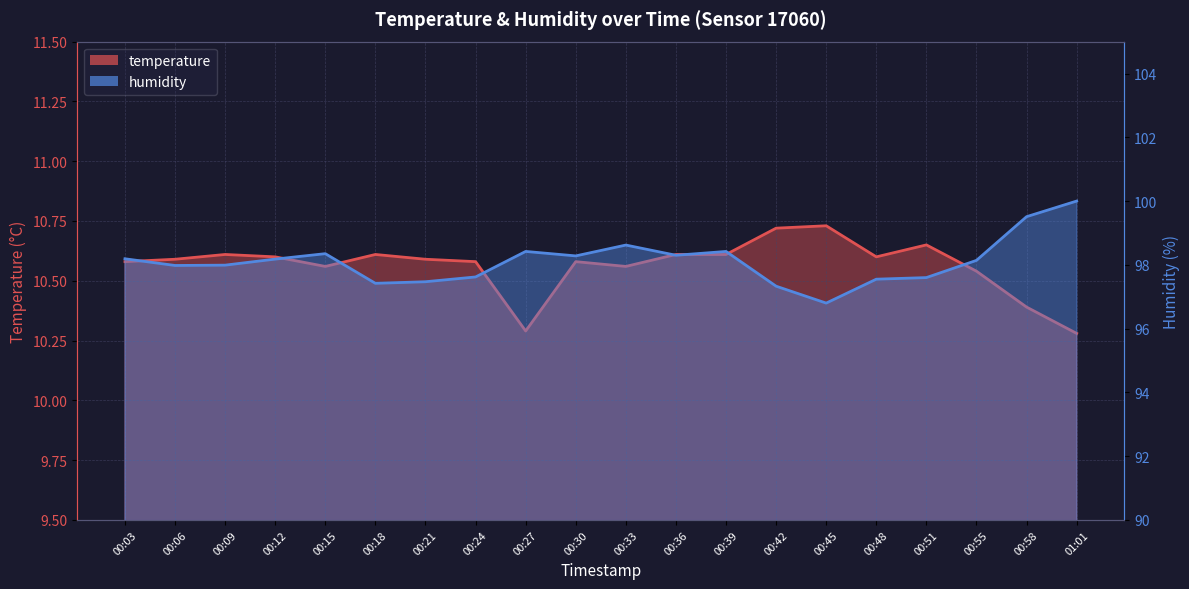

What position from the left is 01:01?

20